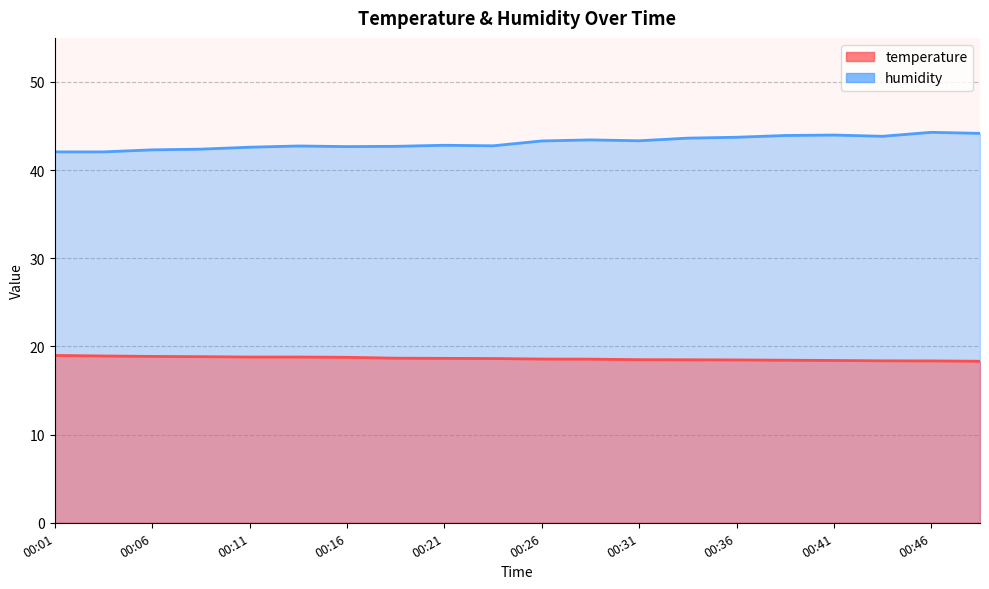

At which category is the sum across all series the highest?

00:46